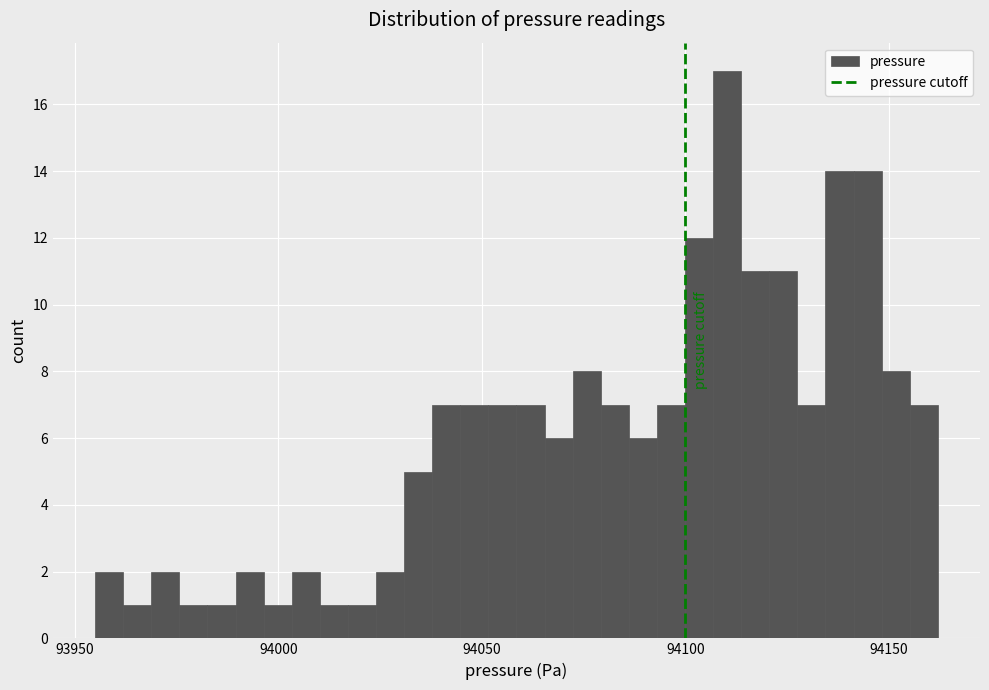

Around what value on the x-axis is the tallest bar? Give the approximate position of its centre, as read against the axis.

94110